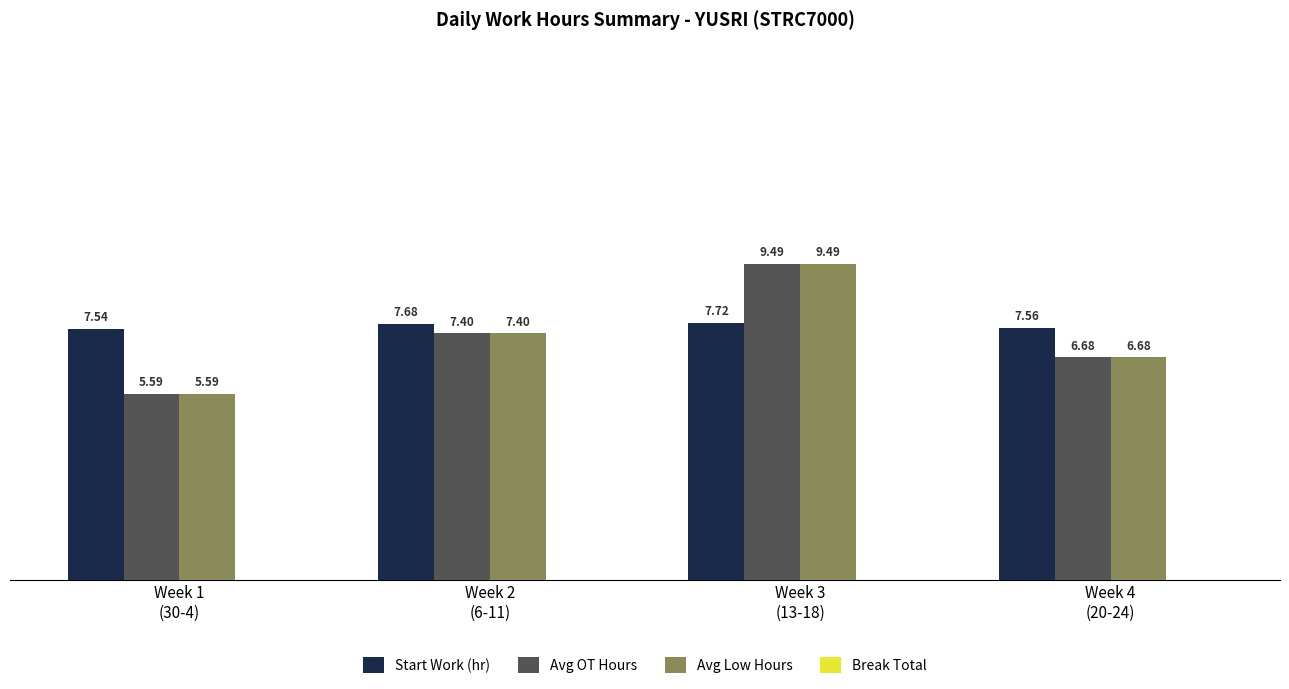

Which series has the largest total across all categories?

Start Work (hr)